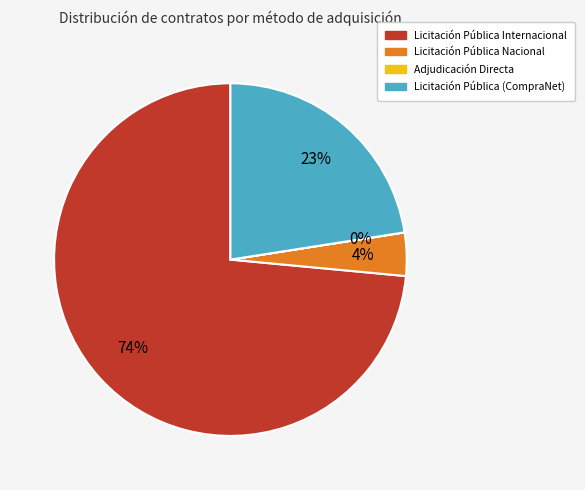

To the nearest percent, what is the average slice percentage?

25%